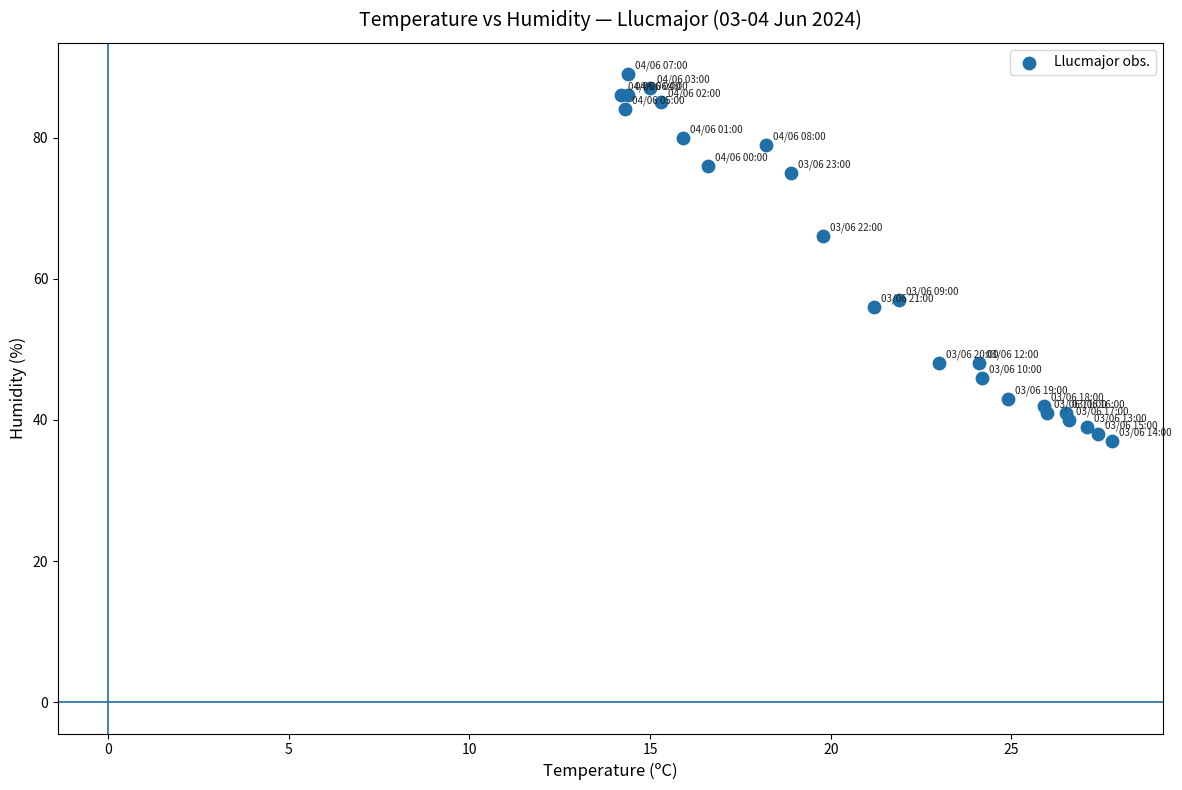

What Y value in the scatter plot is closest to 63?

66